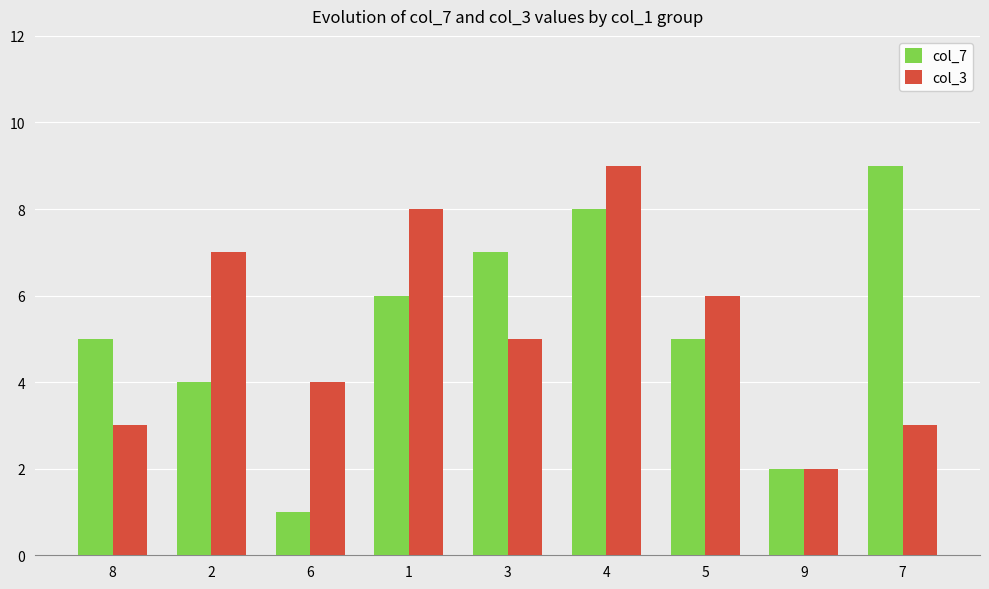

What is the label of the 9th bar from the left?

7